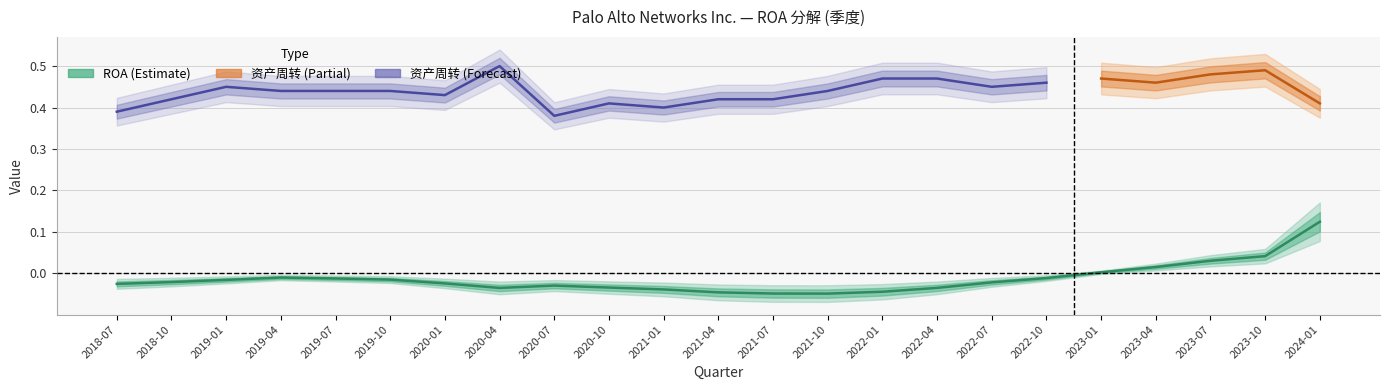

Reading left to right, transcribe all the data shown in this chart.

2018-07=-0.0	2018-10=-0.0	2019-01=-0.0	2019-04=-0.0	2019-07=-0.0	2019-10=-0.0	2020-01=-0.0	2020-04=-0.0	2020-07=-0.0	2020-10=-0.0	2021-01=-0.0	2021-04=-0.0	2021-07=-0.0	2021-10=-0.0	2022-01=-0.0	2022-04=-0.0	2022-07=-0.0	2022-10=-0.0	2023-01=0.0	2023-04=0.0	2023-07=0.0	2023-10=0.0	2024-01=0.1